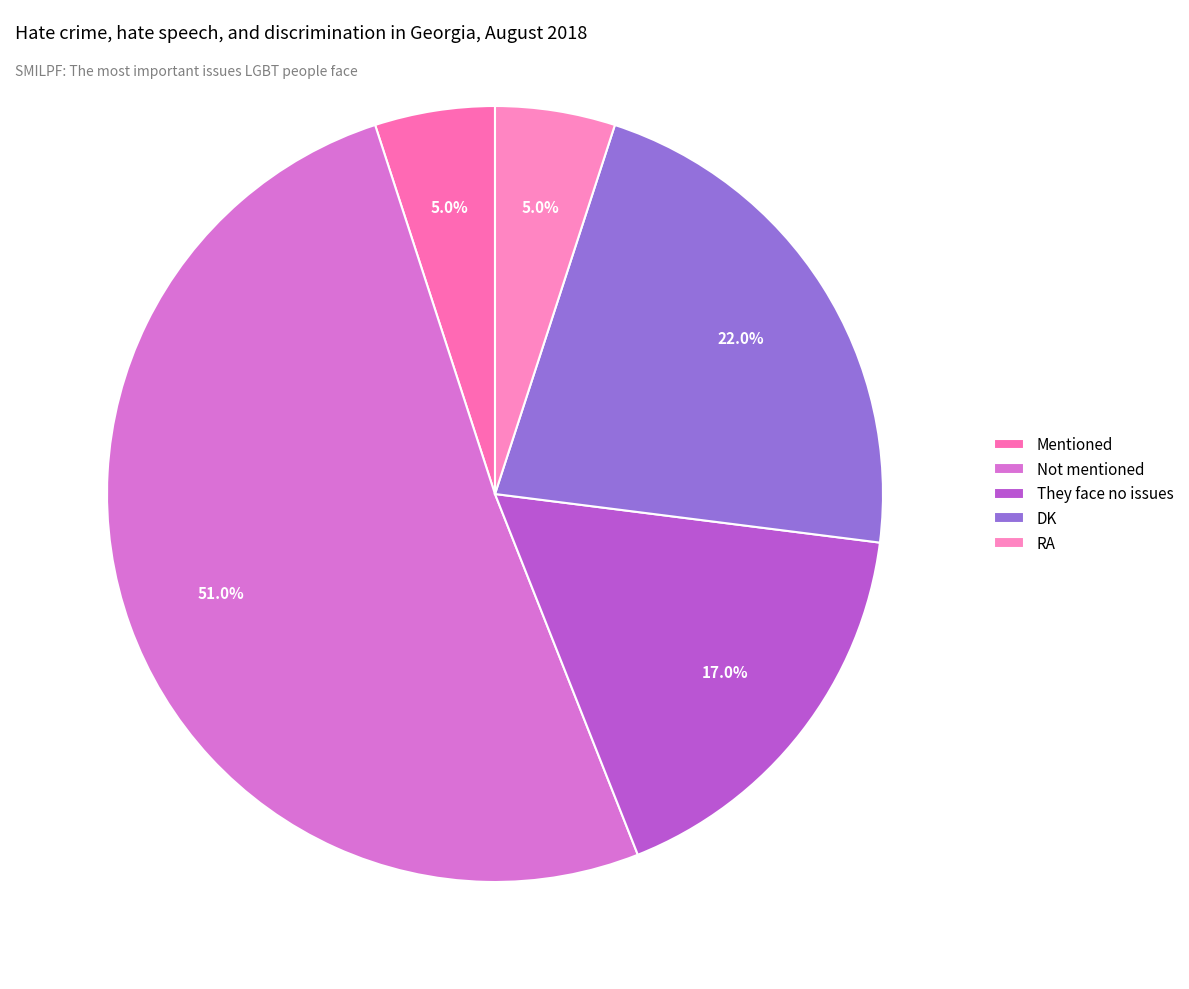

What is the total percentage of Mentioned and They face no issues?

22.0%